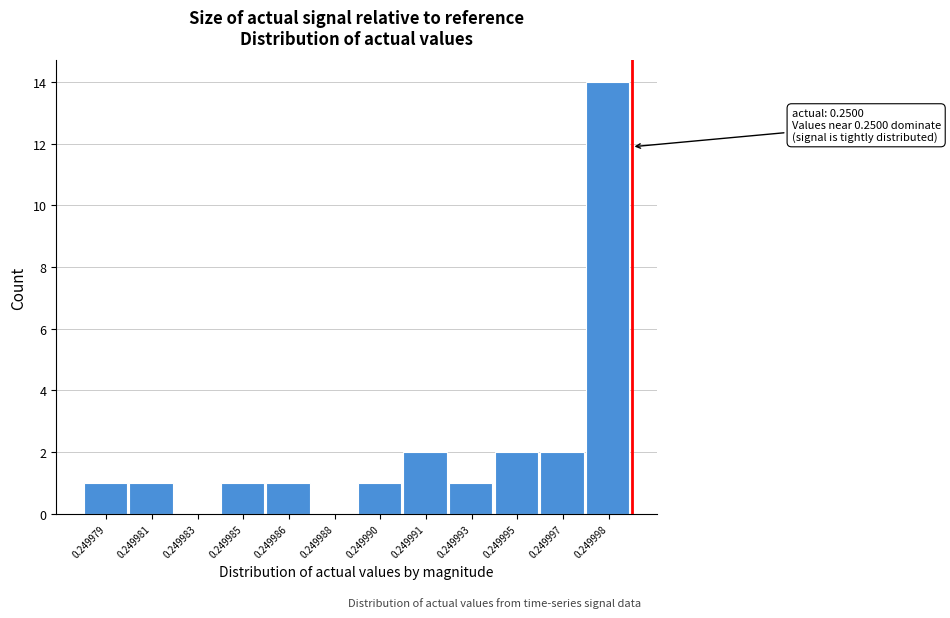

Reading left to right, what are all the values shown in this chart?

0.249979=1	0.249981=1	0.249983=0	0.249985=1	0.249986=1	0.249988=0	0.249990=1	0.249991=2	0.249993=1	0.249995=2	0.249997=2	0.249998=14